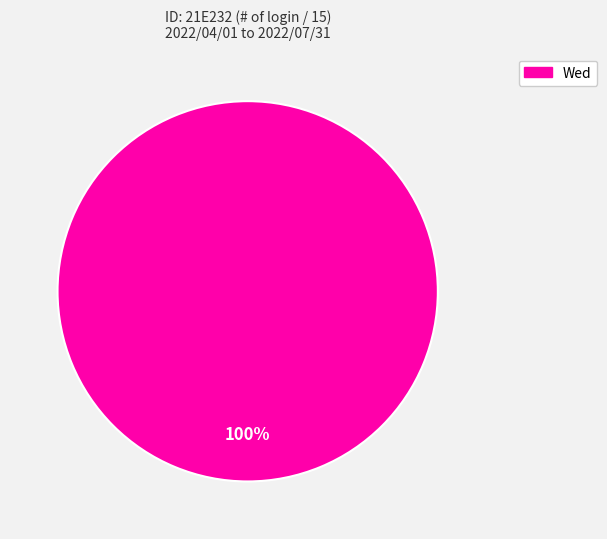

To the nearest percent, what percentage of the pie is Wed?

100%